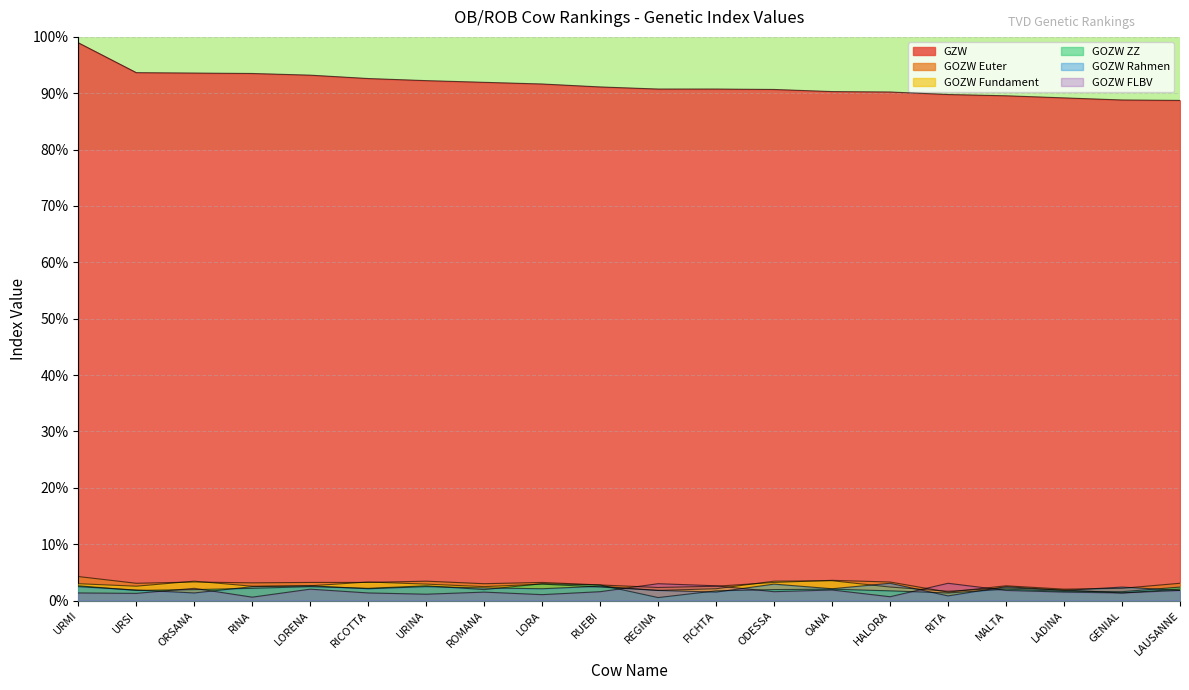

What is the difference between the highest and lowest values at RITA?

89.0